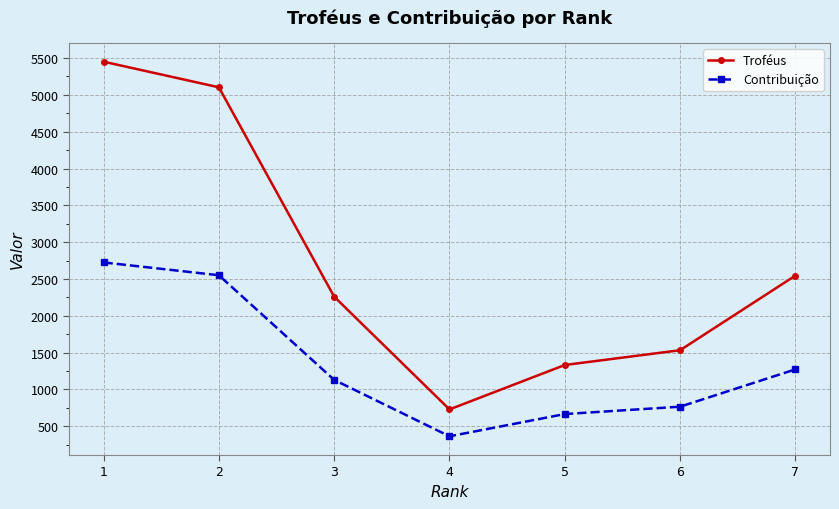

What is the sum of the Troféus values at 5 and 6?

2865